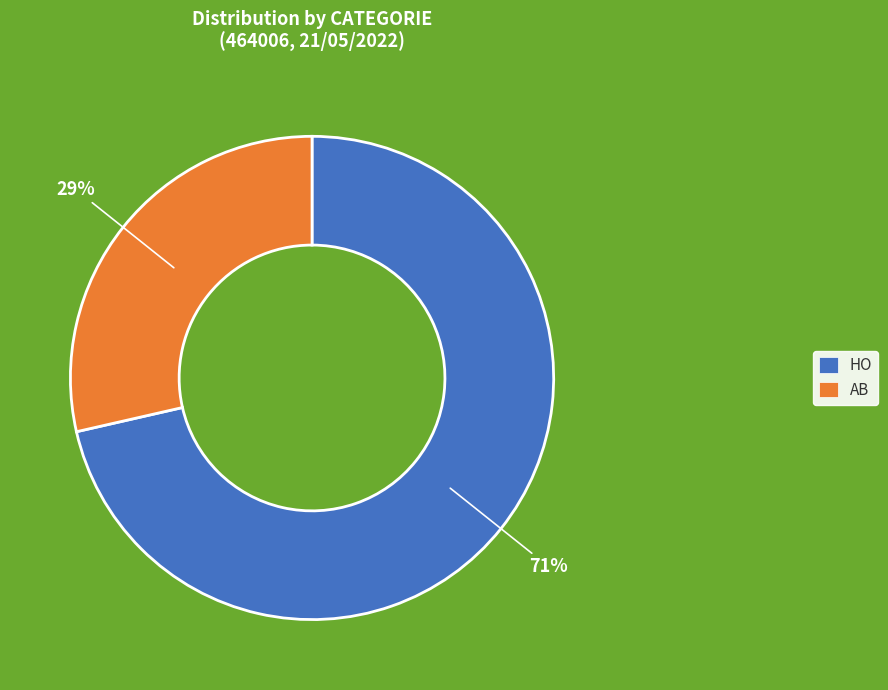

Do HO and AB together represent more than half of the pie?

Yes